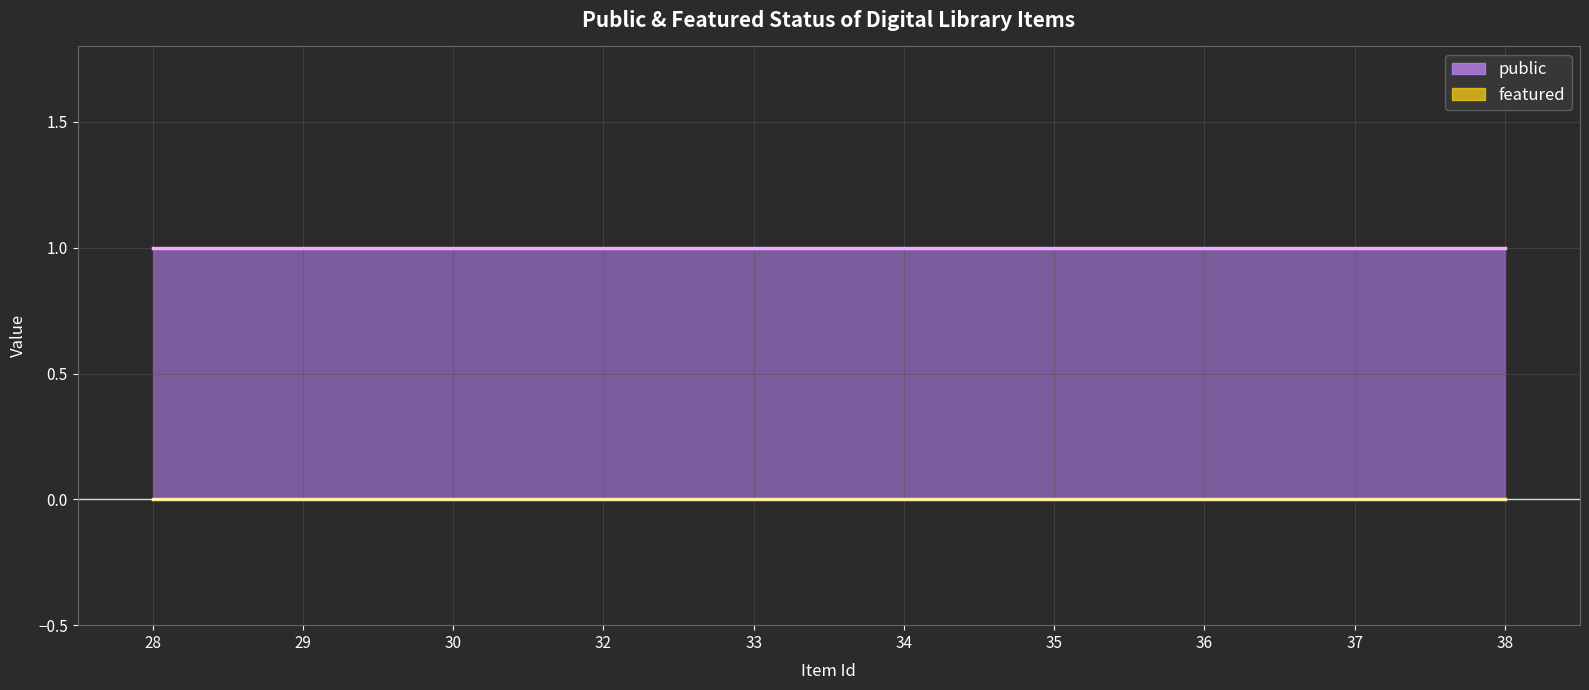

Rank the series by their average value, from lowest to highest.

featured, public